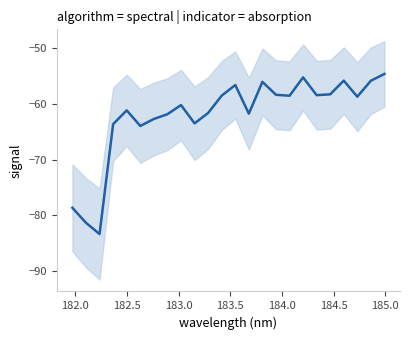

What is the greatest value displayed?

-54.6